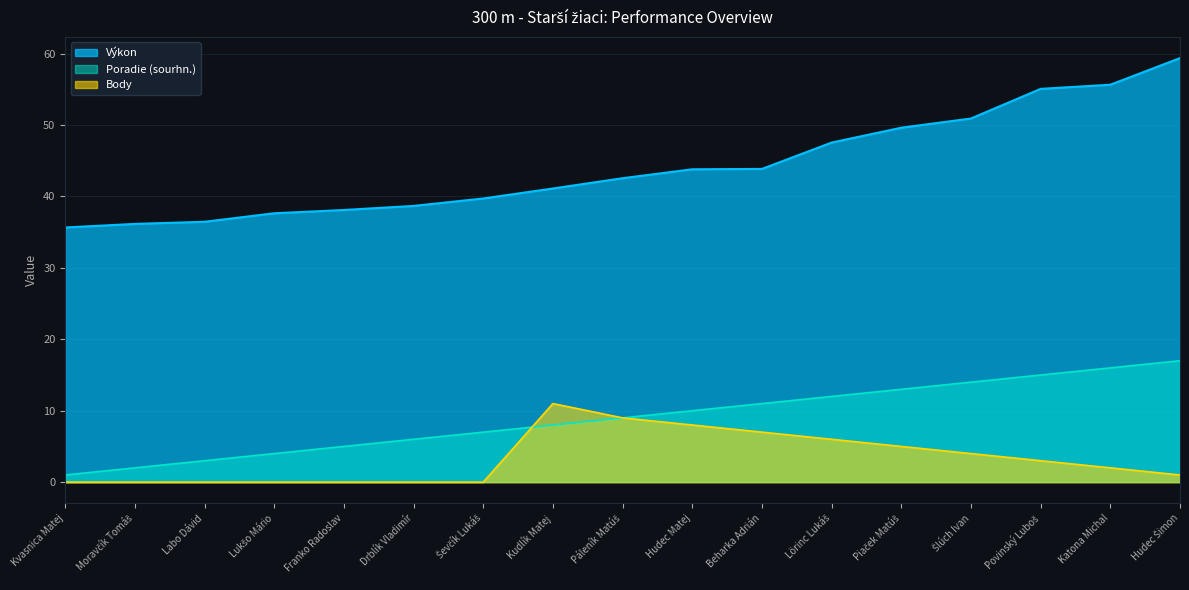

What is the highest value of the Body series?

11.0